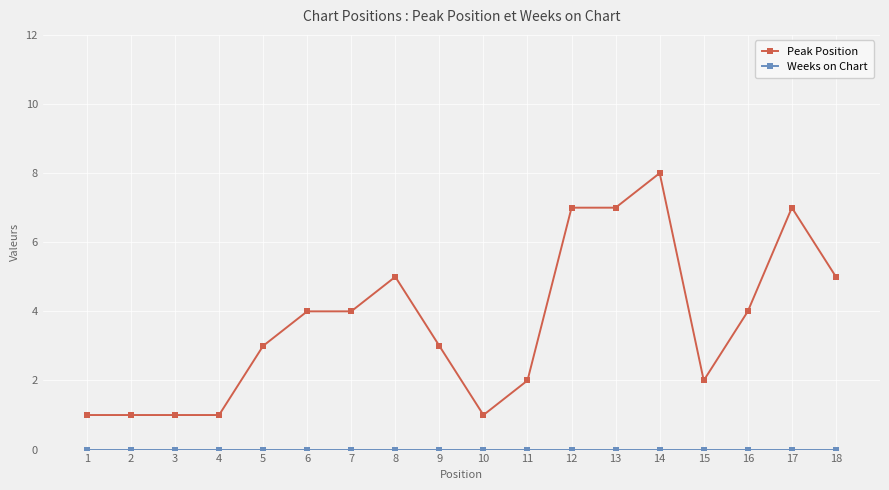

Which series has the largest total across all categories?

Peak Position